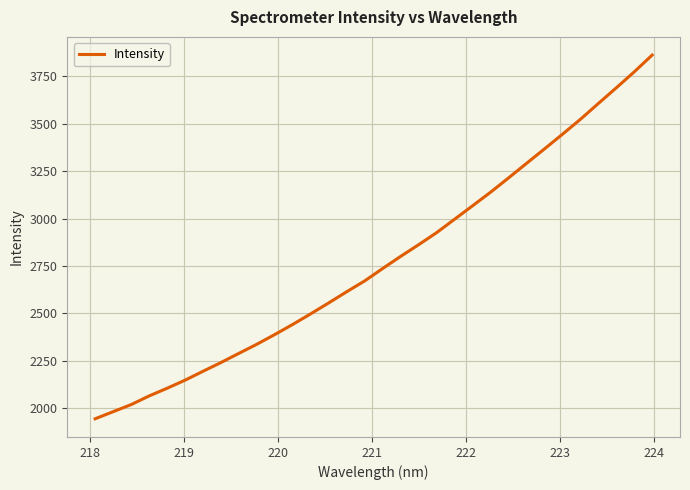

What is the difference between the maximum and minimum values?

1917.7